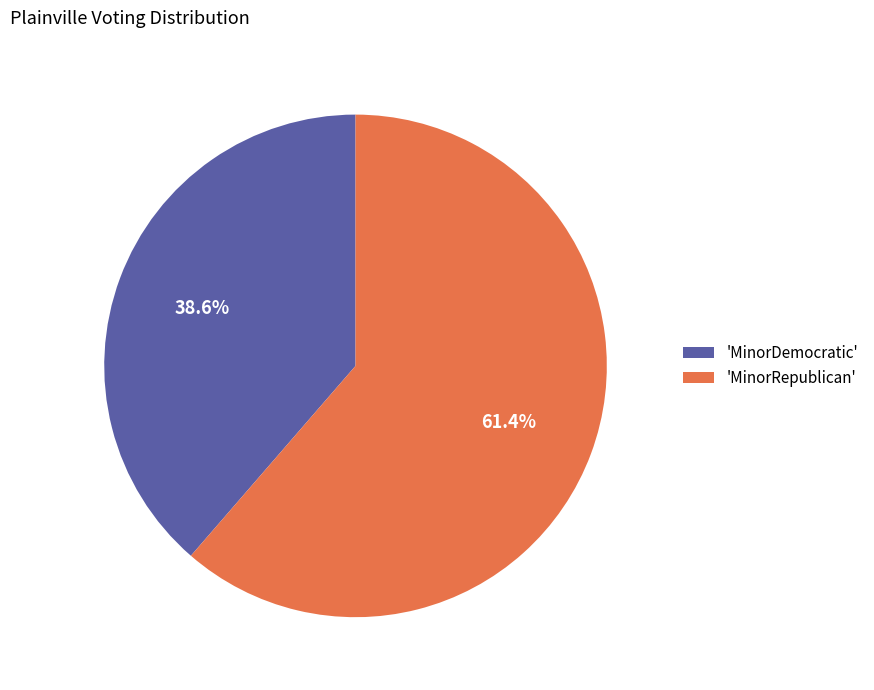

What percentage do 'MinorDemocratic' and 'MinorRepublican' together represent?

100.0%